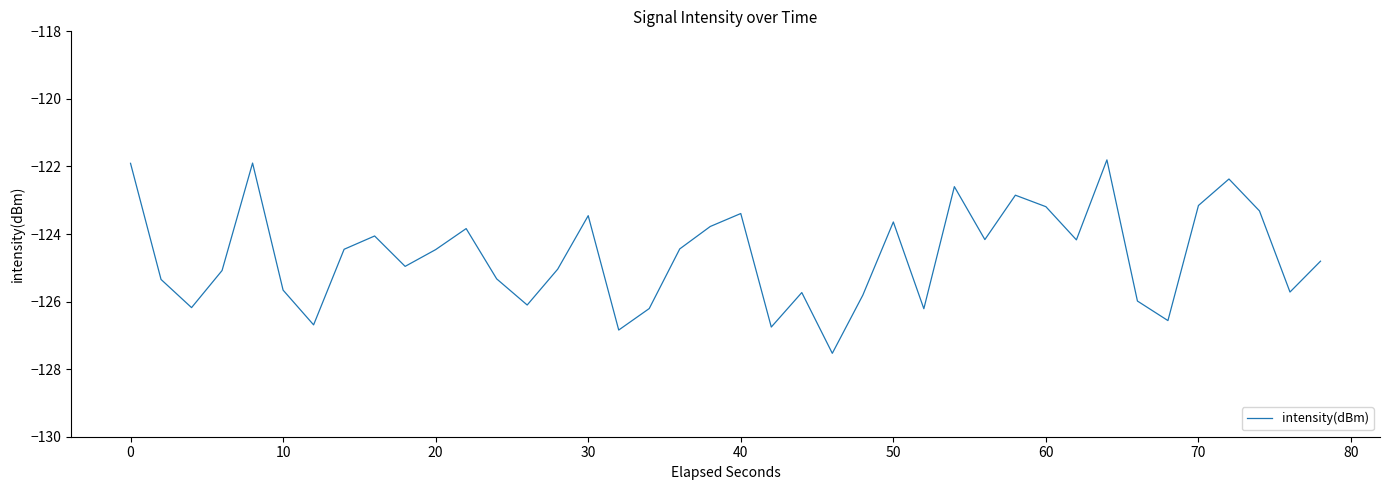

Does the chart have visible grid lines?

No